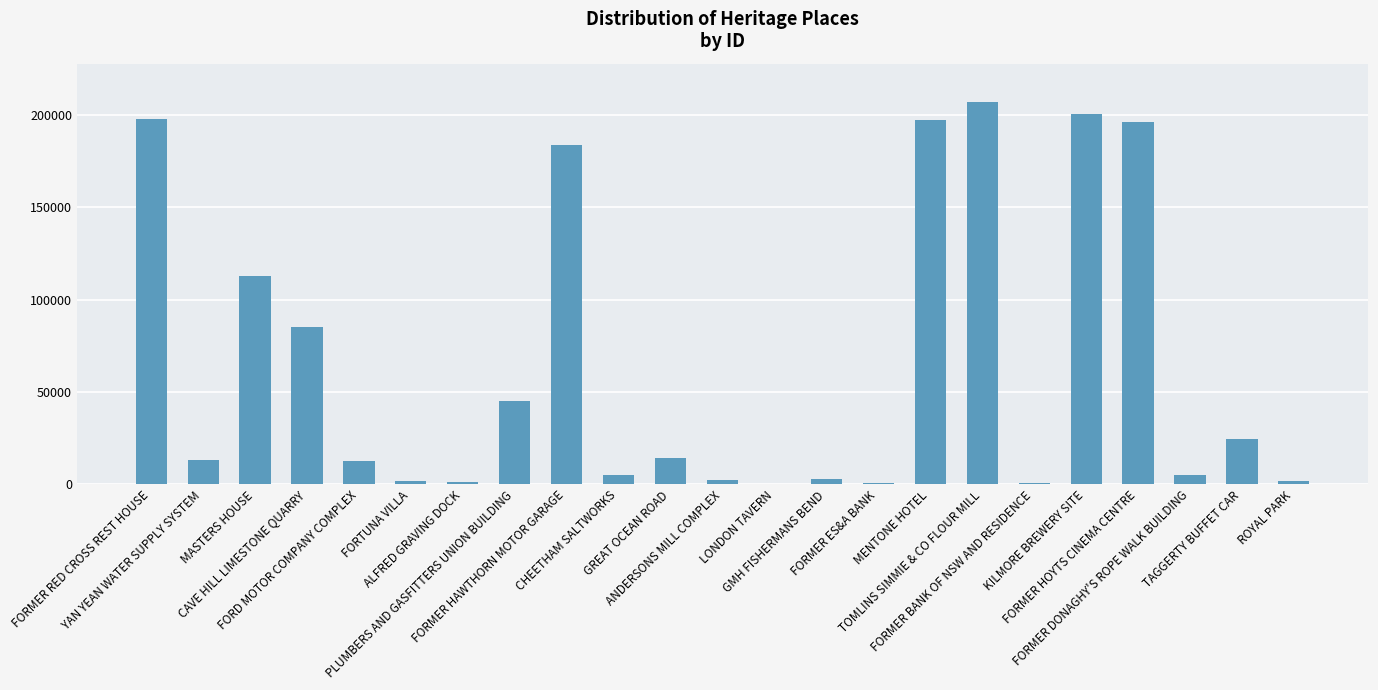

What is the maximum value shown in the chart?

207162